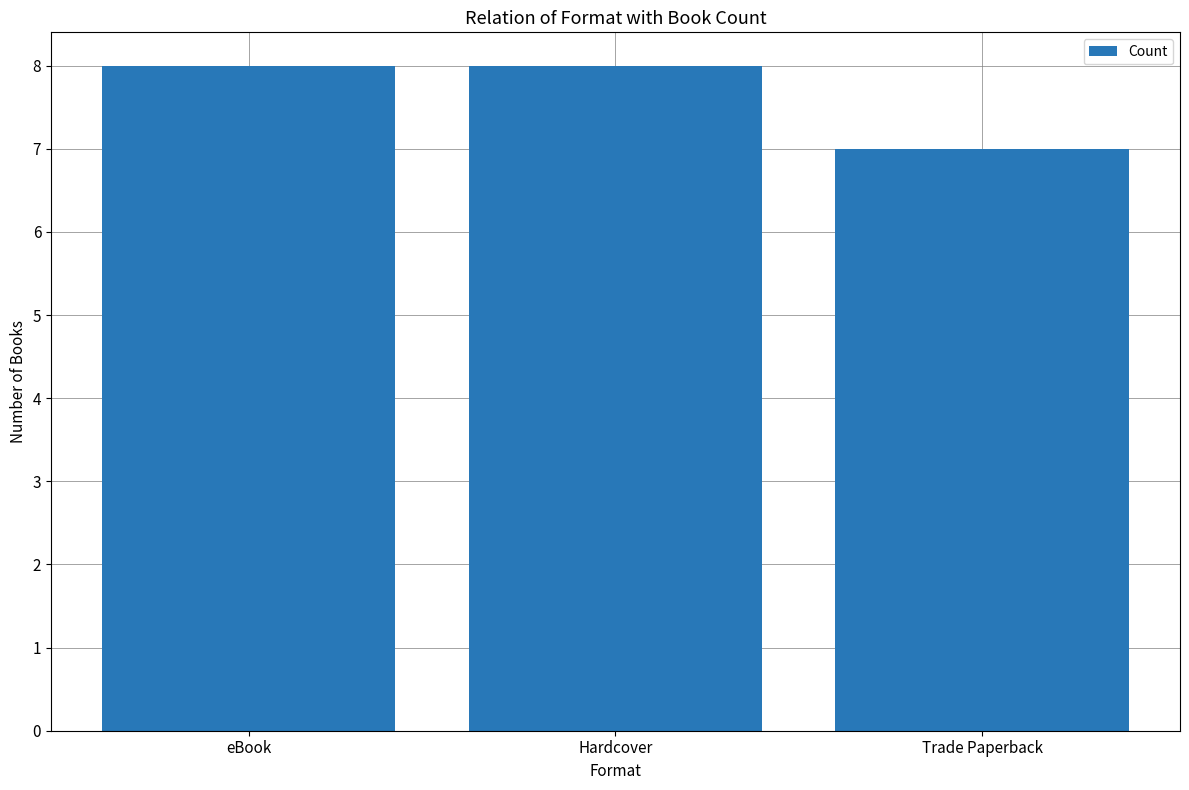

What is the approximate value at eBook?

8